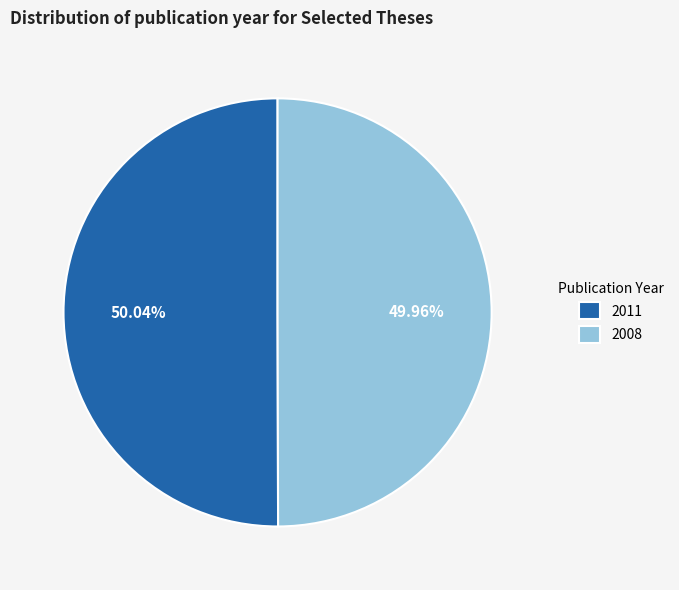

Do 2008 and 2011 together represent more than half of the pie?

Yes